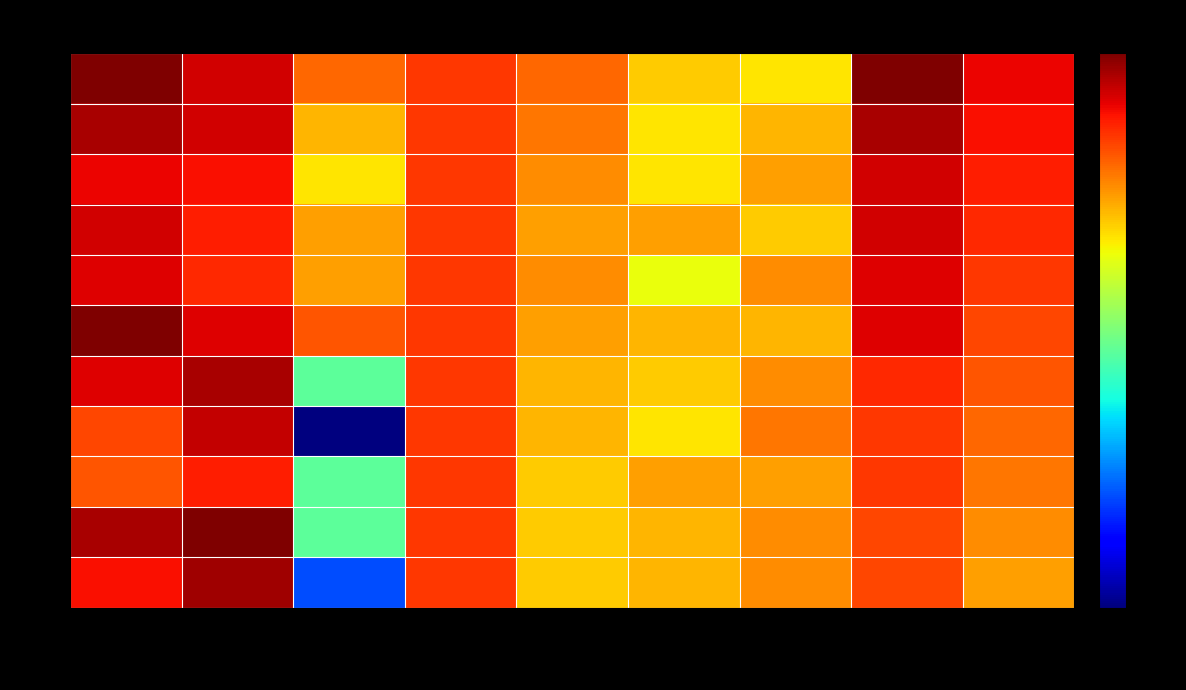

At which category does the chart reach its minimum across all series?

SALDO